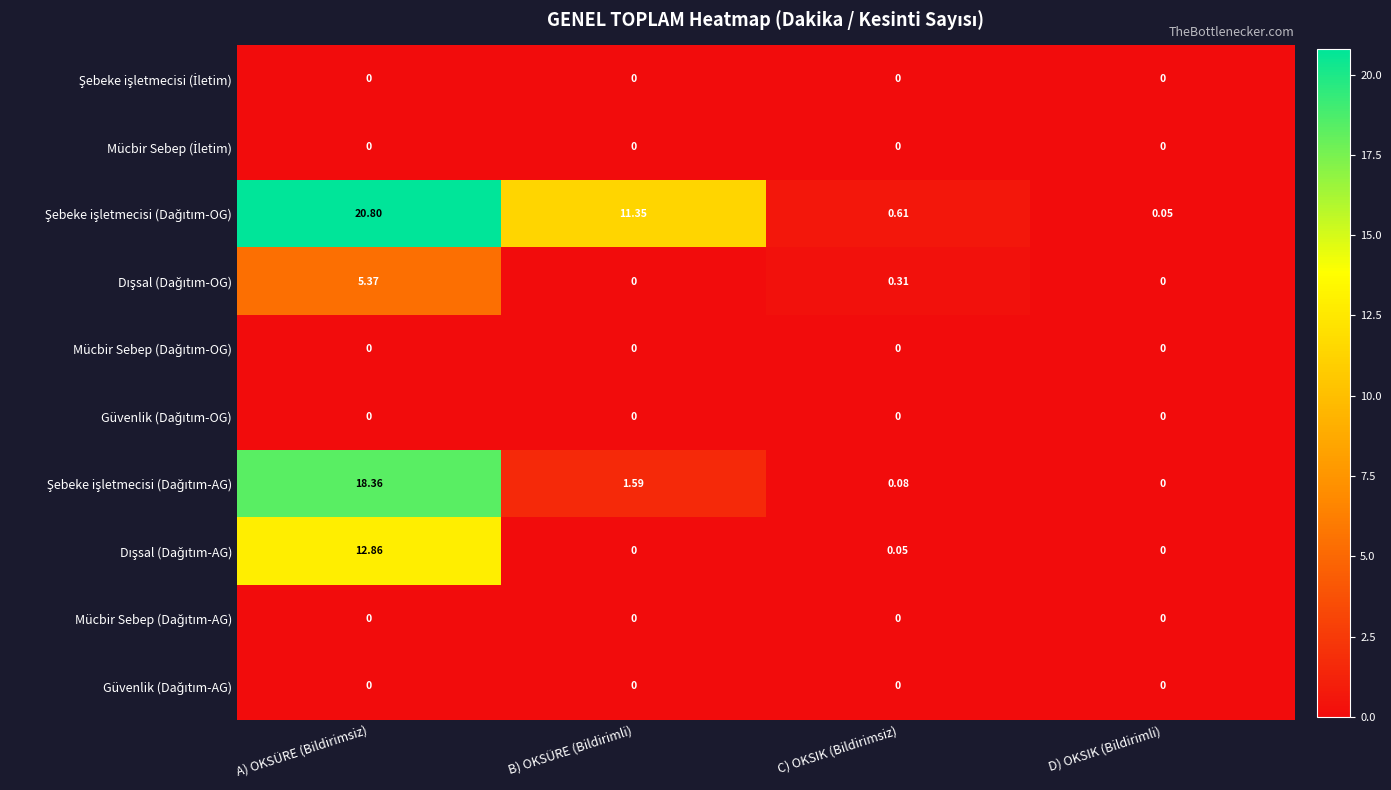

Between B) OKSÜRE (Bildirimli) and C) OKSIK (Bildirimsiz), which is larger?

B) OKSÜRE (Bildirimli)